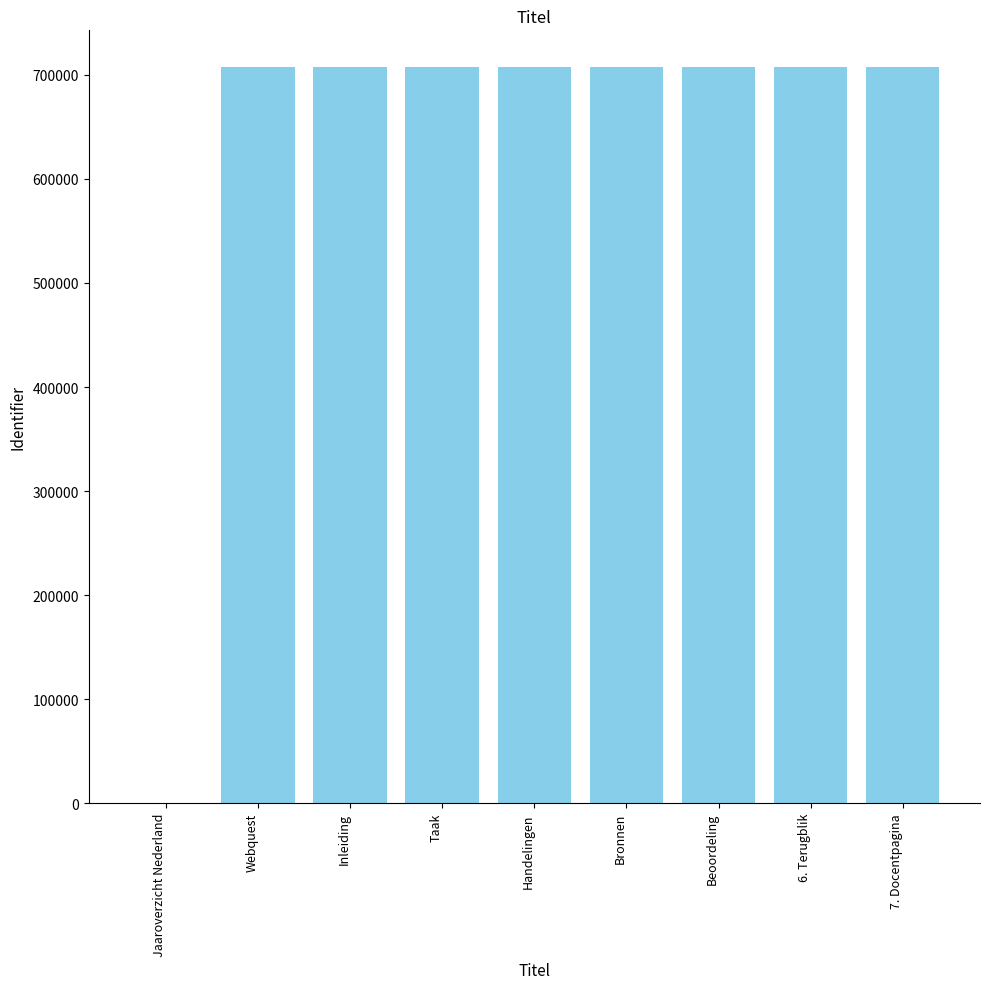

What is the greatest value displayed?

707326